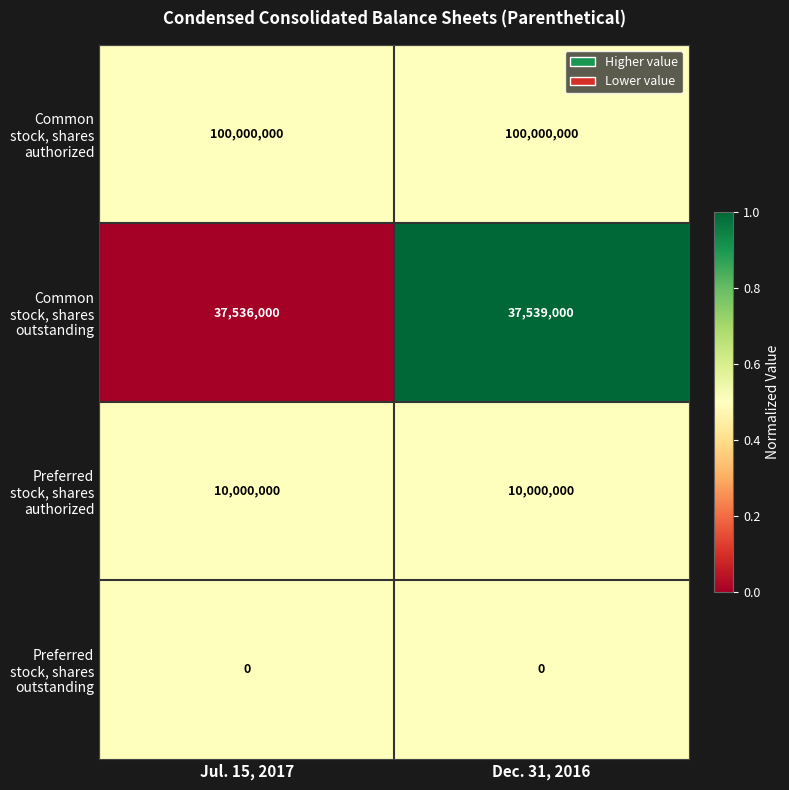

At Jul. 15, 2017, list the series in order from smallest to largest.

Preferred stock, shares outstanding, Preferred stock, shares authorized, Common stock, shares outstanding, Common stock, shares authorized